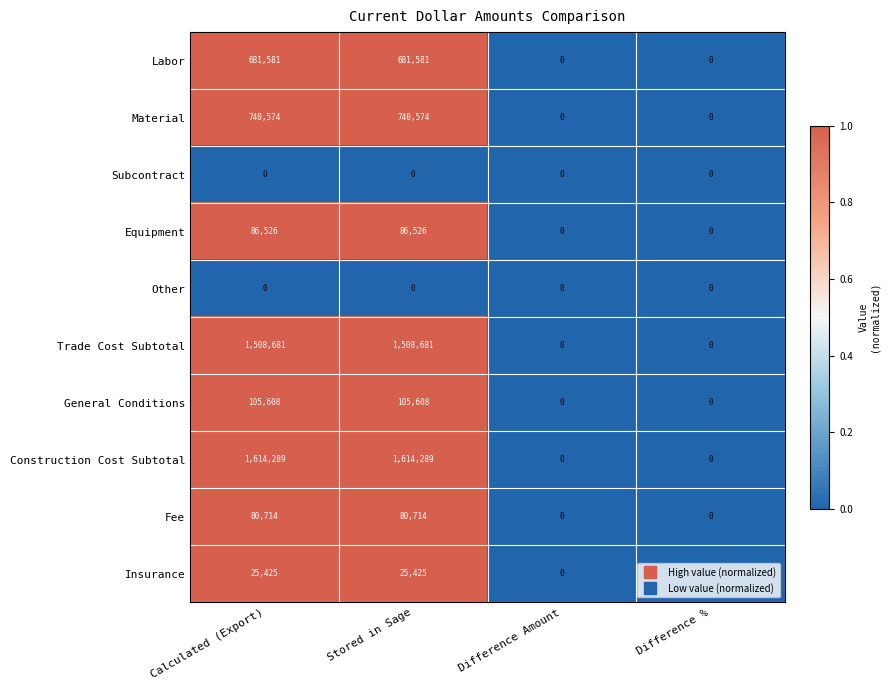

What is the difference between the highest and lowest values at Calculated (Export)?

1614289